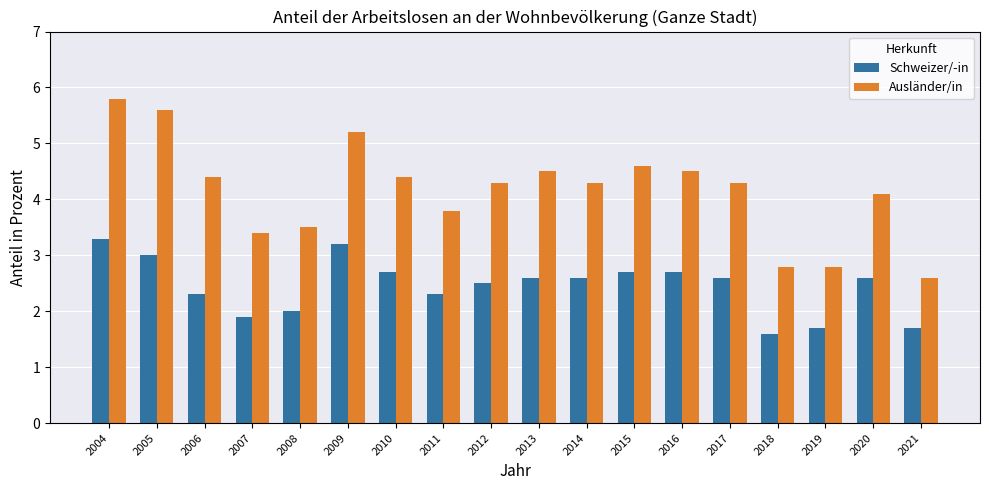

How many values in the Ausländer/in series are below 4?

6